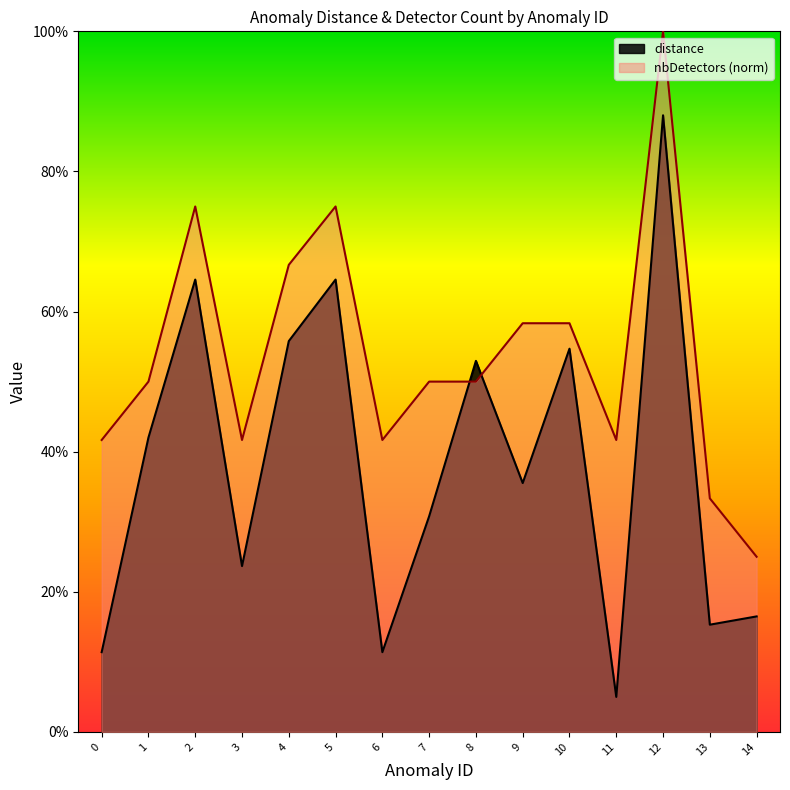

At 8, list the series in order from largest to smallest.

distance, nbDetectors